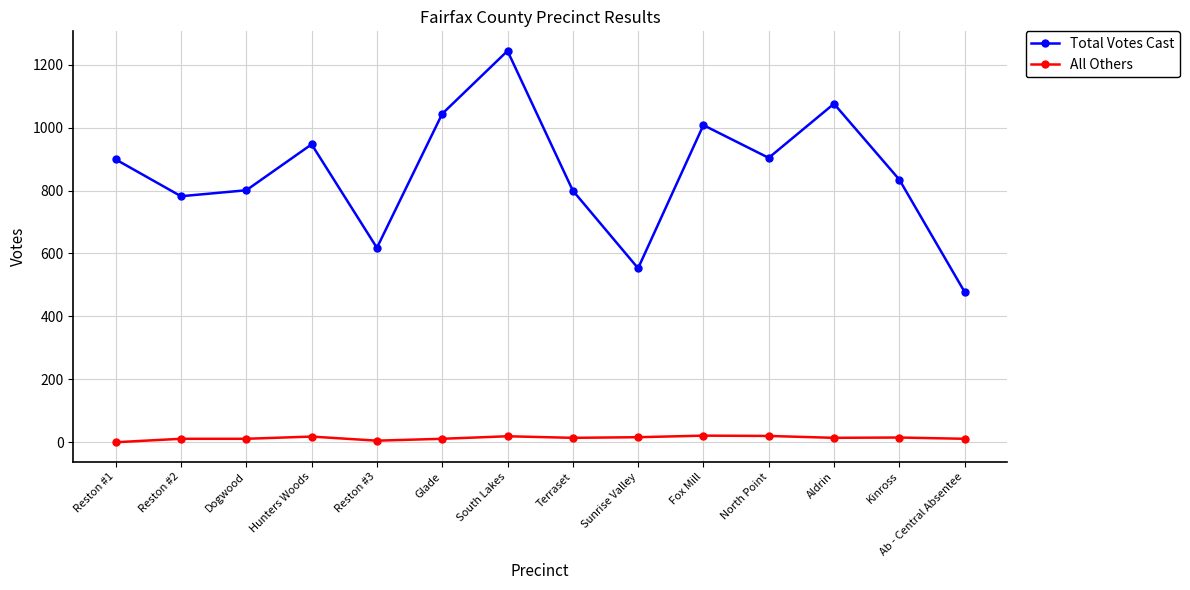

At which category is the sum across all series the highest?

South Lakes